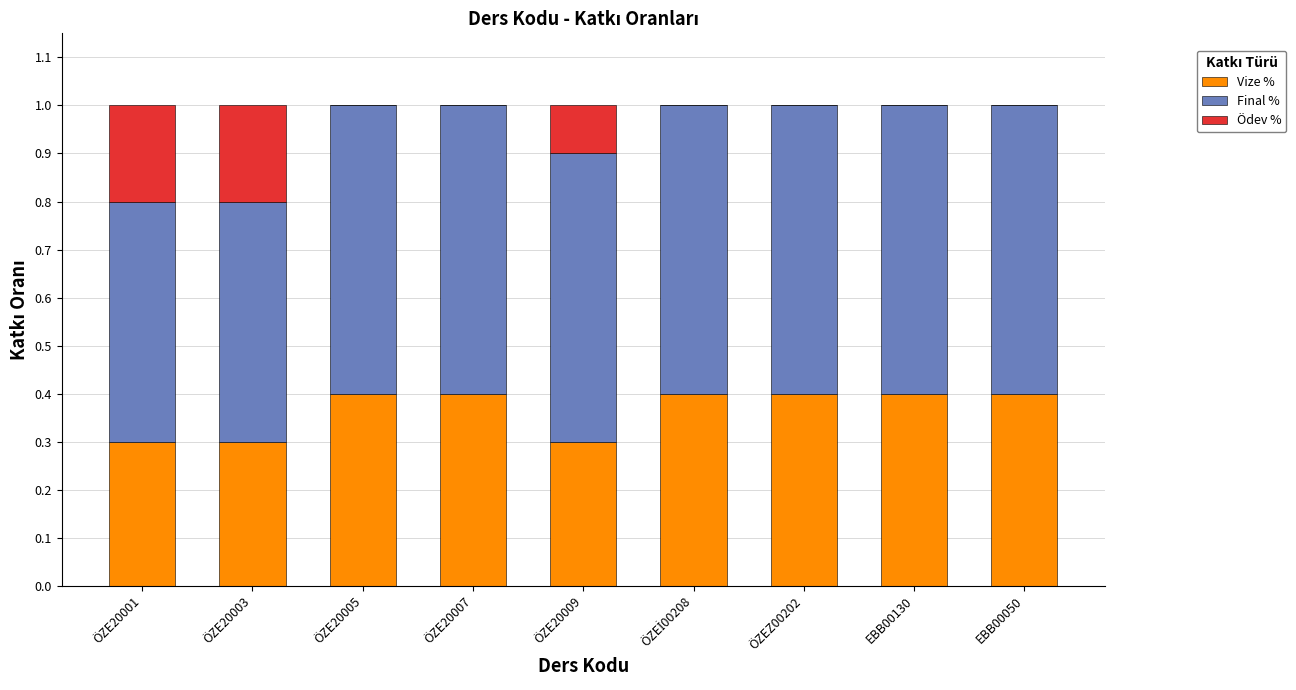

The Vize % series shows 0.7 at ÖZE20005. True or false?

False